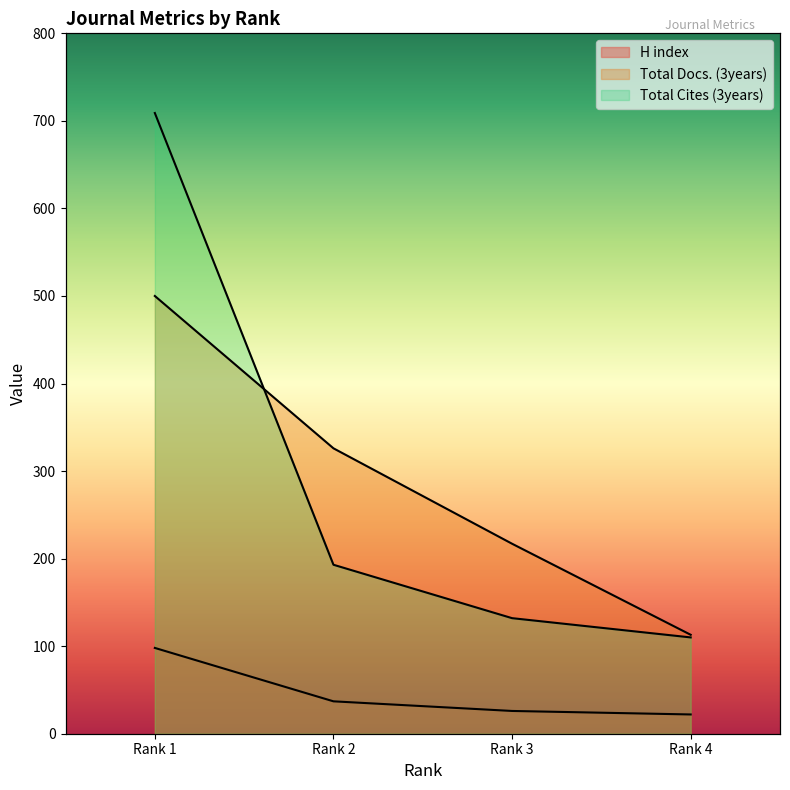

Reading left to right, list all the values displayed in this chart.

H index: Rank 4=22	Rank 3=26	Rank 2=37	Rank 1=98
Total Docs. (3years): Rank 4=113	Rank 3=217	Rank 2=326	Rank 1=500
Total Cites (3years): Rank 4=110	Rank 3=132	Rank 2=193	Rank 1=709